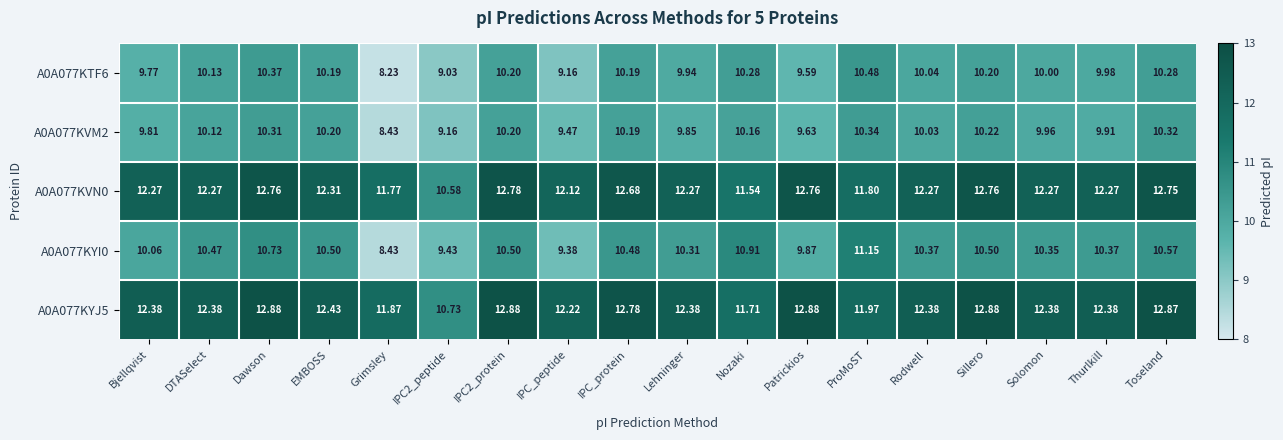

How many distinct data groups are displayed?

5